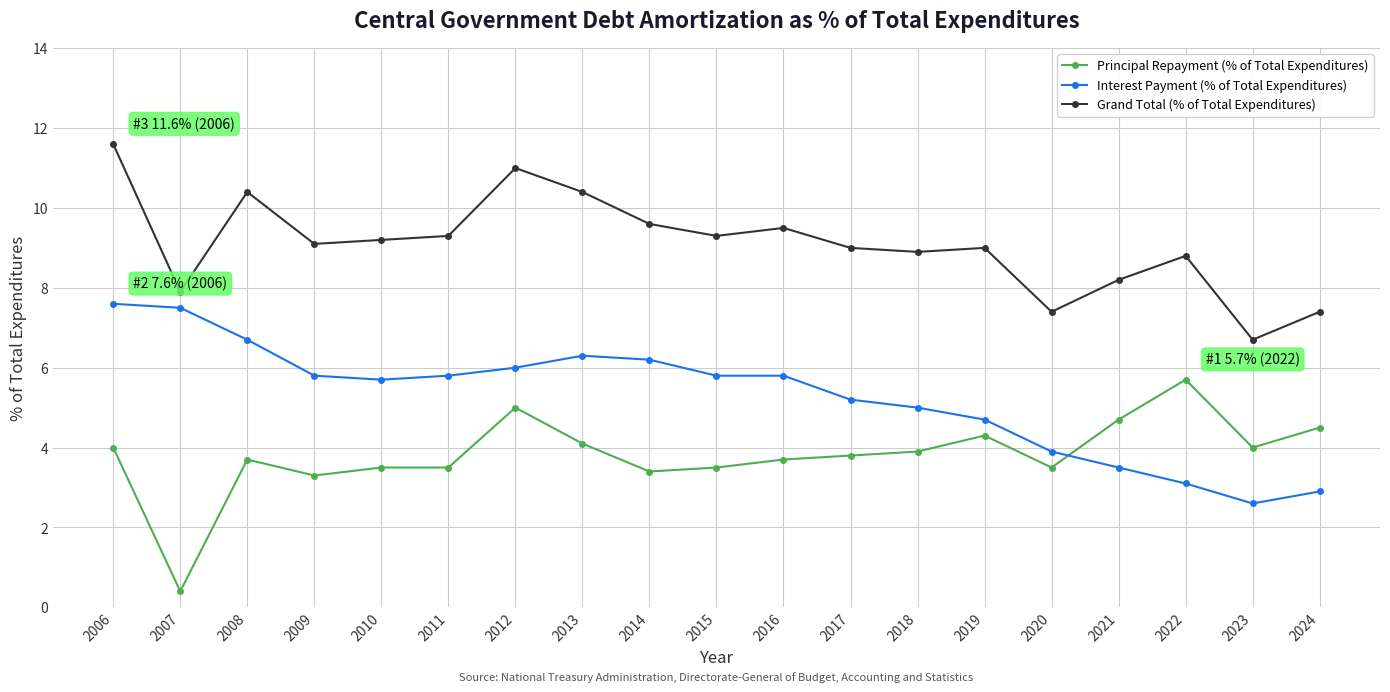

True or false: Principal Repayment (% of Total Expenditures) has more than 1 interior local peaks.

True